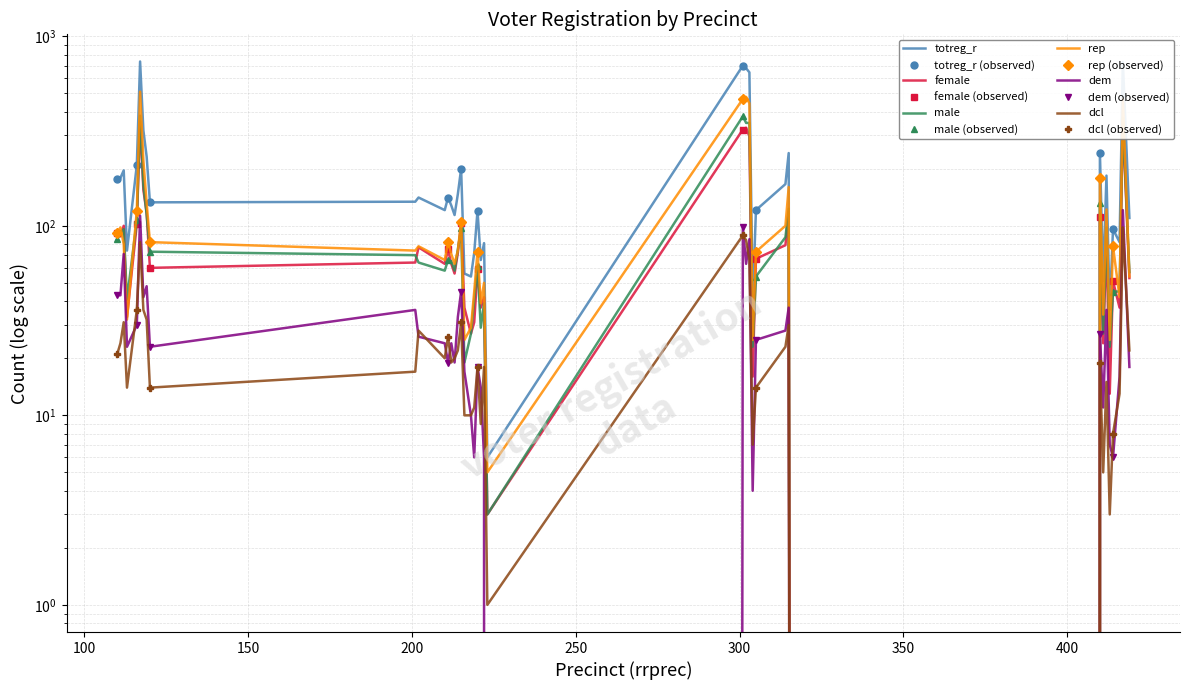

At how many categories does at least one series exceed 328?

5